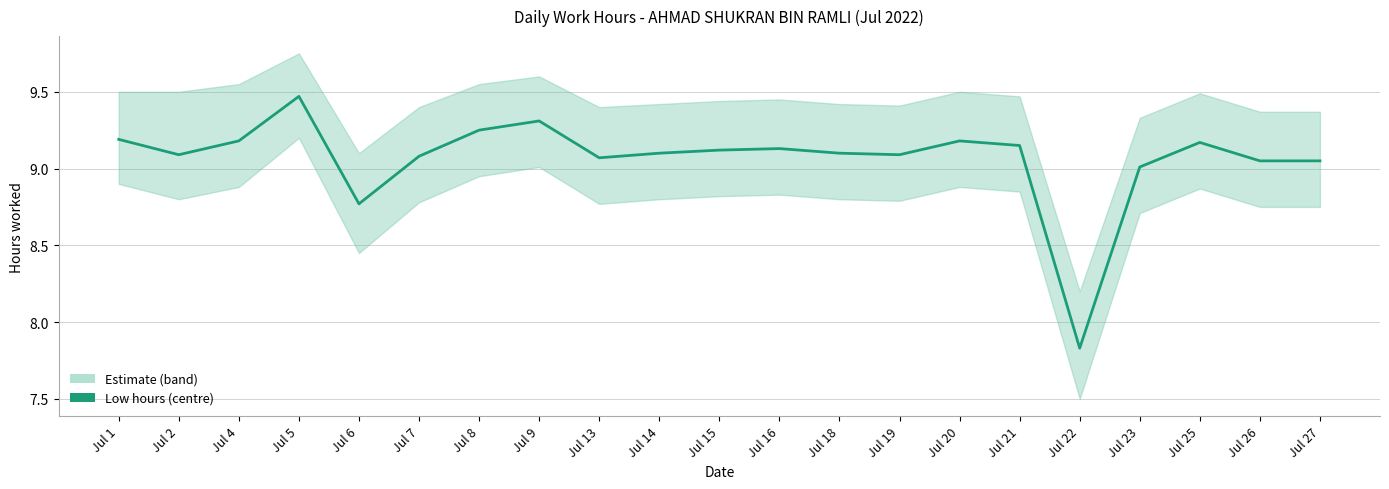

What is the difference between the second highest and minimum values?

1.5